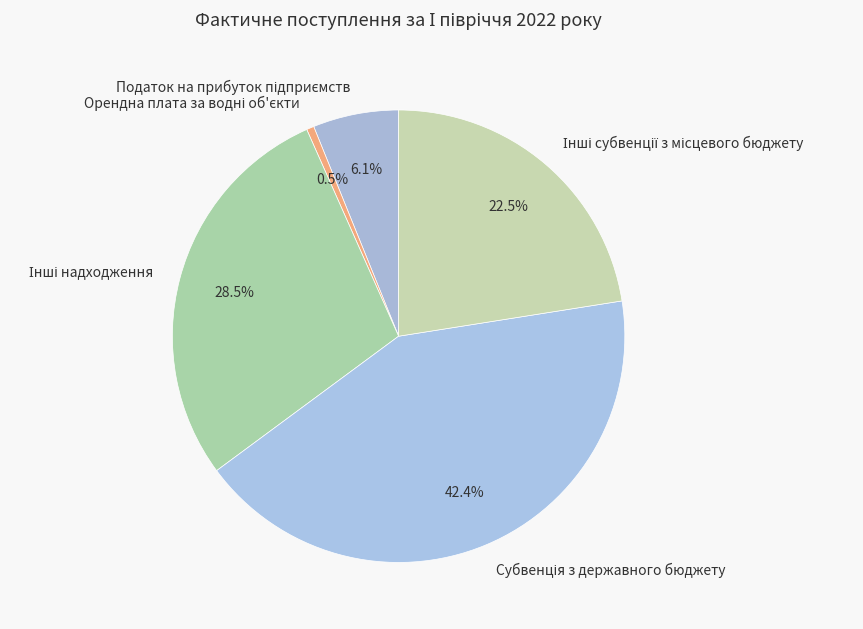

Is there any slice that represents more than half of the pie?

No